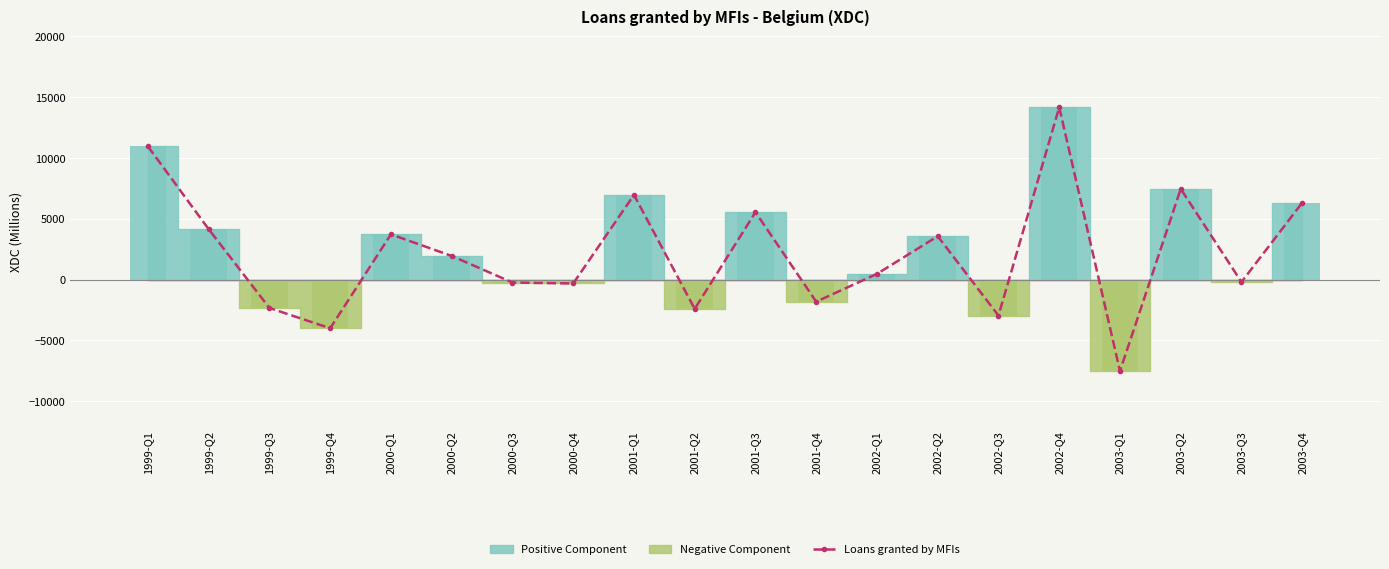

Reading left to right, transcribe all the data shown in this chart.

10948.2	4142.6	-2332.1	-4001.0	3721.4	1943.0	-238.7	-320.5	6961.1	-2406.9	5542.6	-1816.5	470.5	3564.7	-2959.7	14162.3	-7516.0	7455.4	-199.1	6323.8